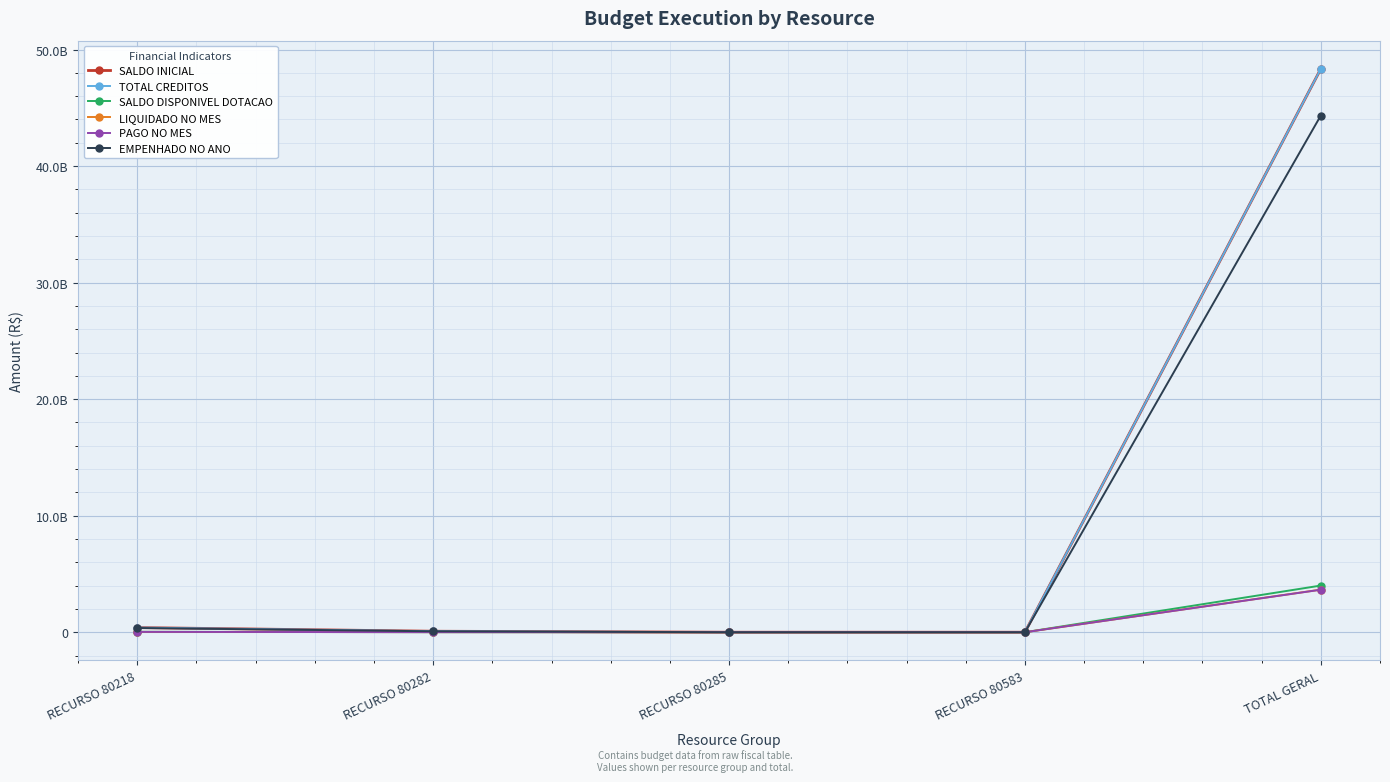

True or false: LIQUIDADO NO MES has a value of -1420513633.1 at RECURSO 80583.

False